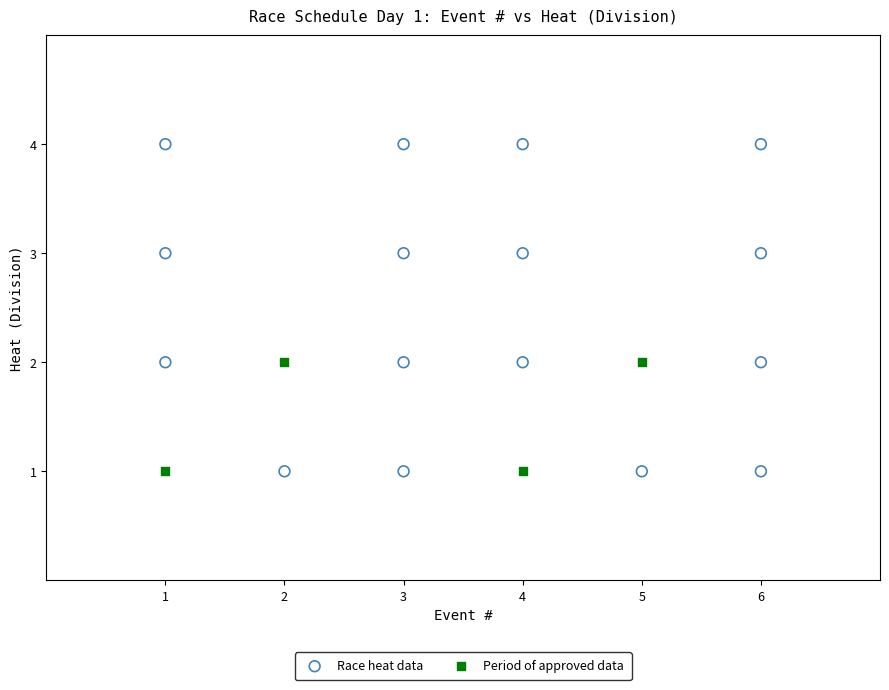

Which series contains the highest Y value?

Race heat data